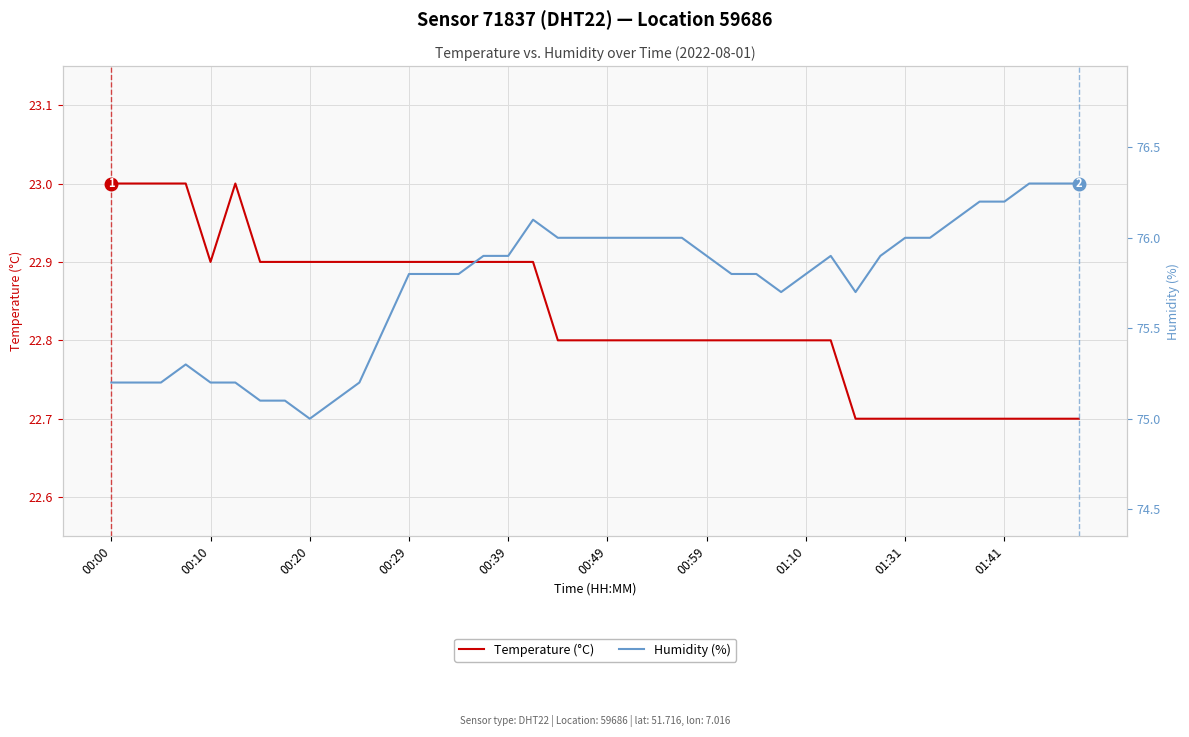

What are all the series names shown in the legend?

Temperature (°C), Humidity (%)